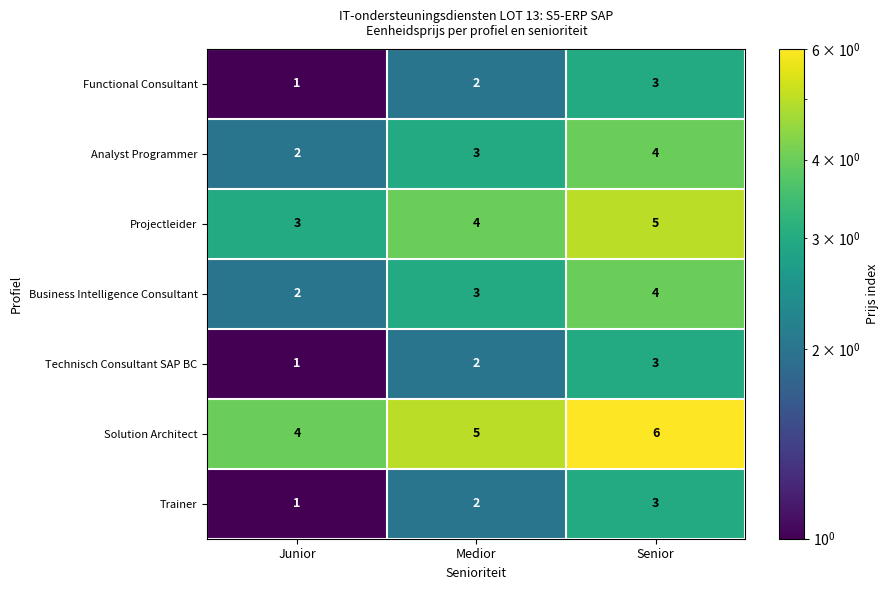

Count the number of data series in this chart.

7